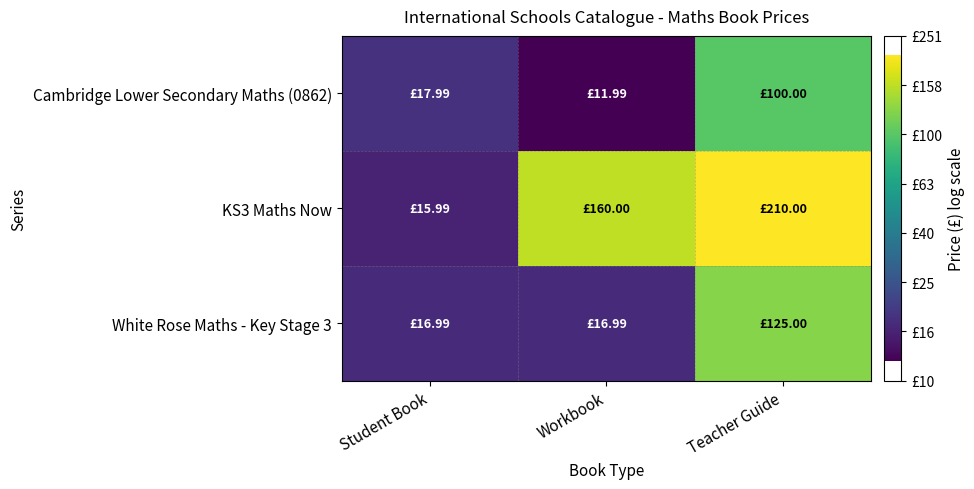

What is the minimum value shown in the chart?

1.1